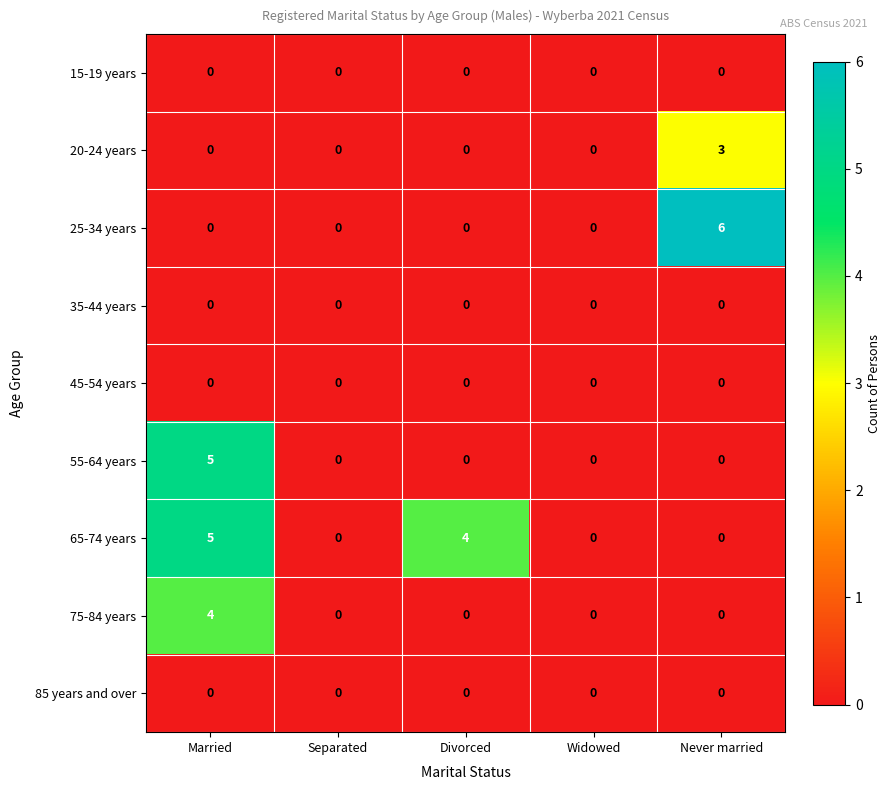

The value of 35-44 years at Married is 0. True or false?

True